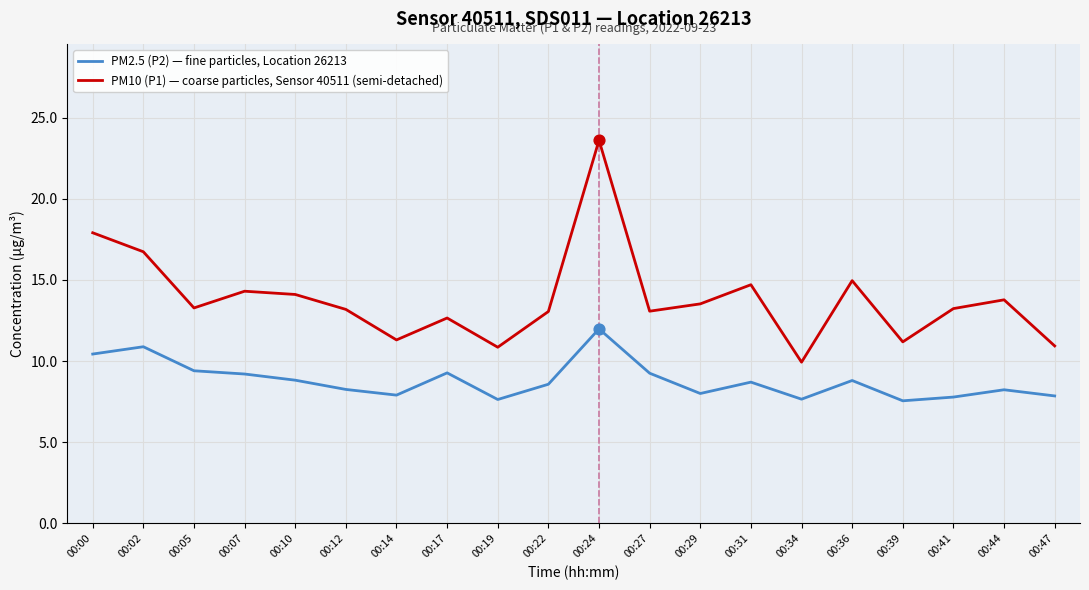

At how many categories does at least one series exceed 19?

1